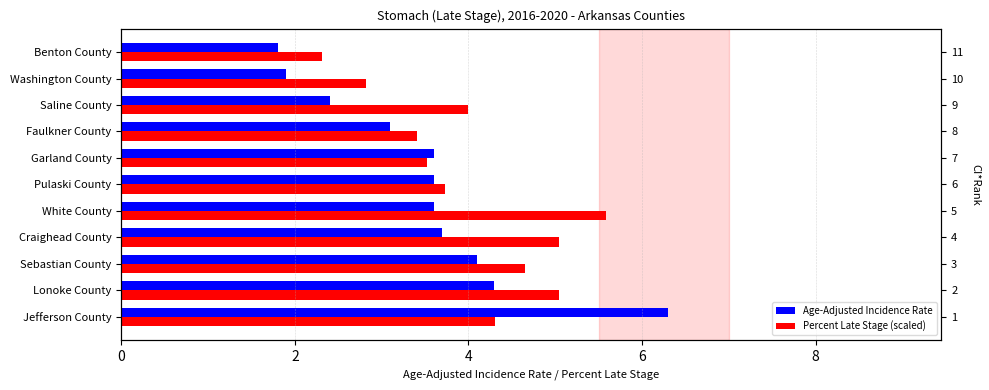

What are all the series names shown in the legend?

Age-Adjusted Incidence Rate, Percent Late Stage (scaled)